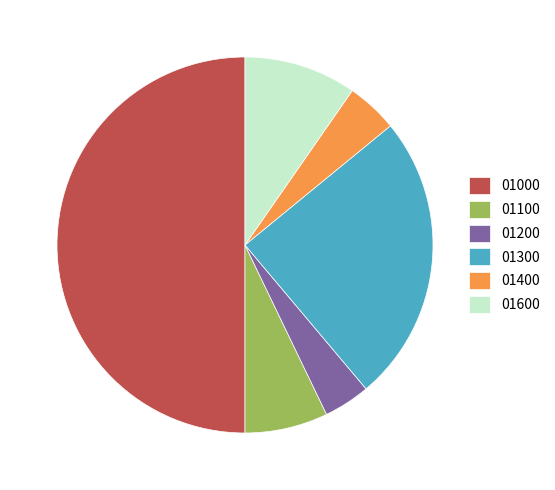

True or false: 01600 accounts for 3% of the total.

False